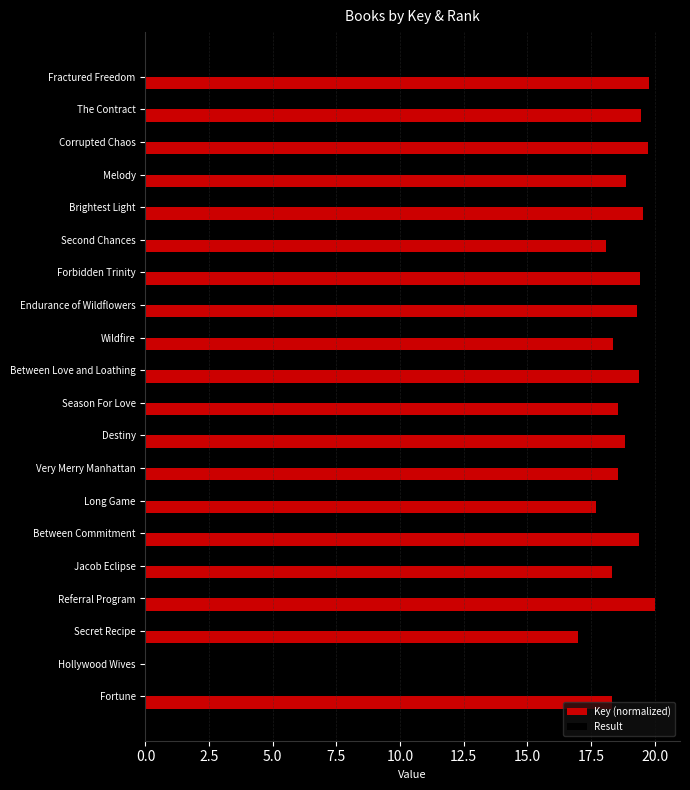

What is the maximum value shown in the chart?

20.0